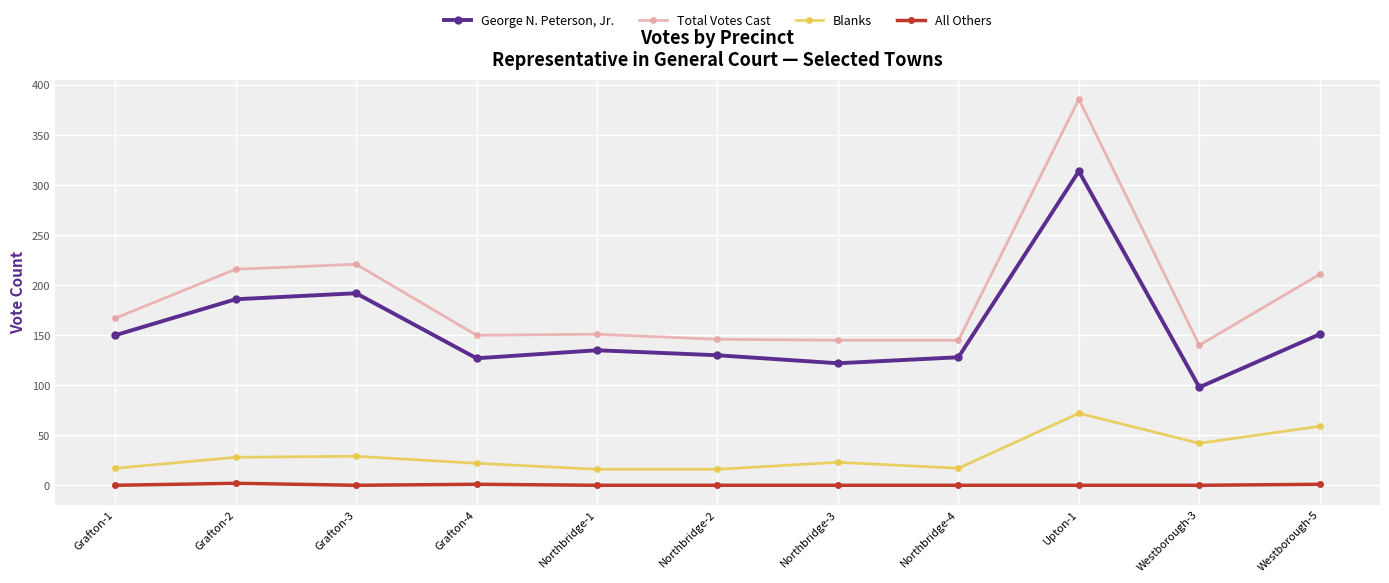

What is the value of the George N. Peterson, Jr. point at the 8th from the left?

128